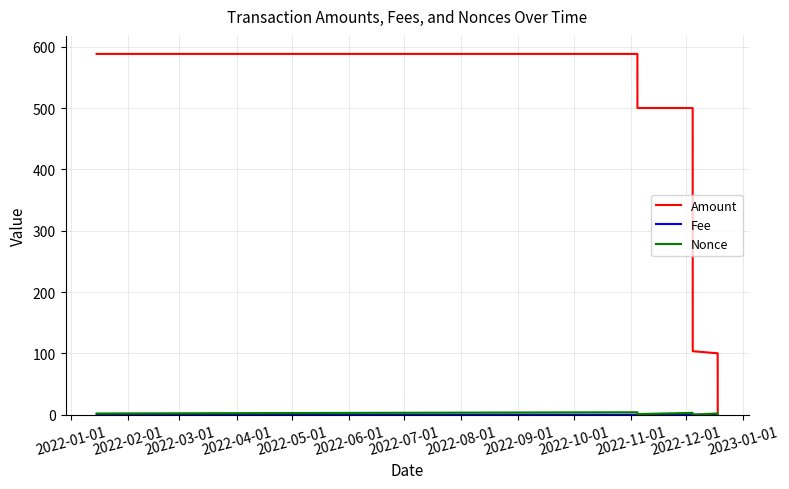

Which series has the widest spread of values?

Amount